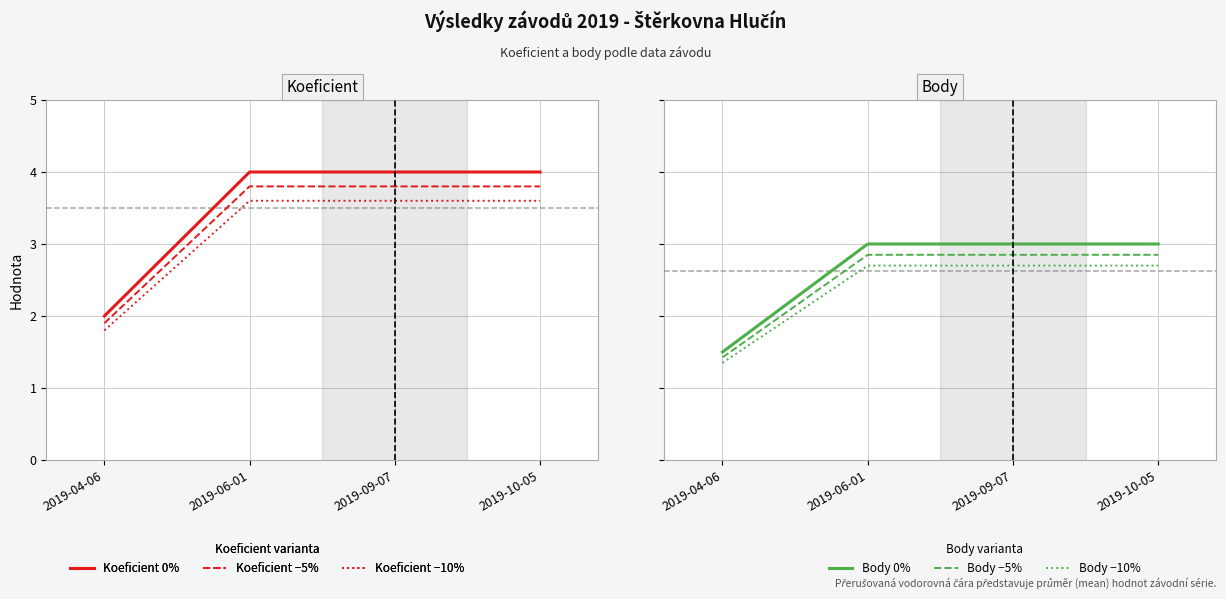

Which label corresponds to the largest value in the chart?

2019-06-01